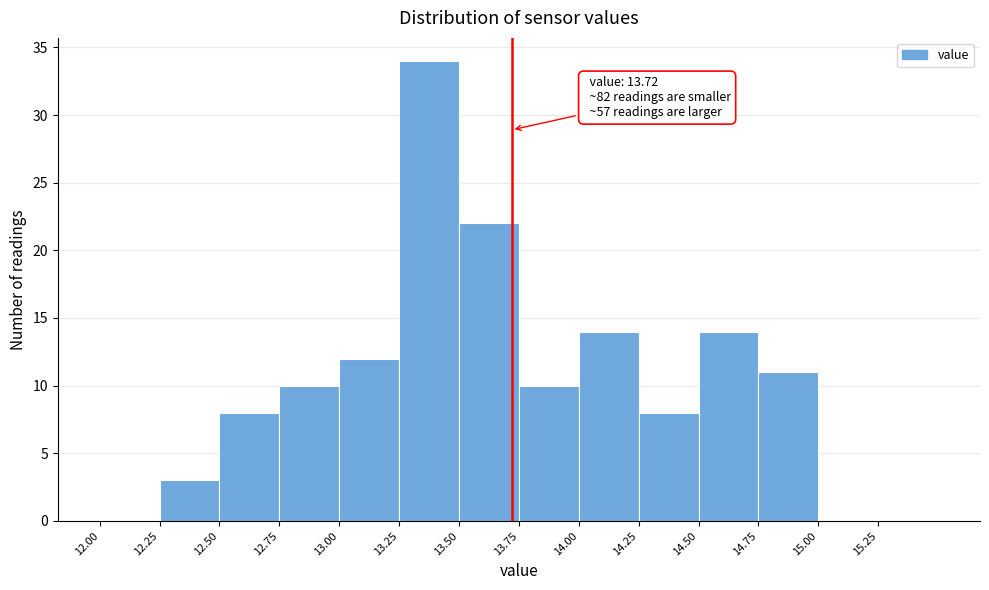

Over which range of the x-axis is the bar tallest?

13.25 to 13.50